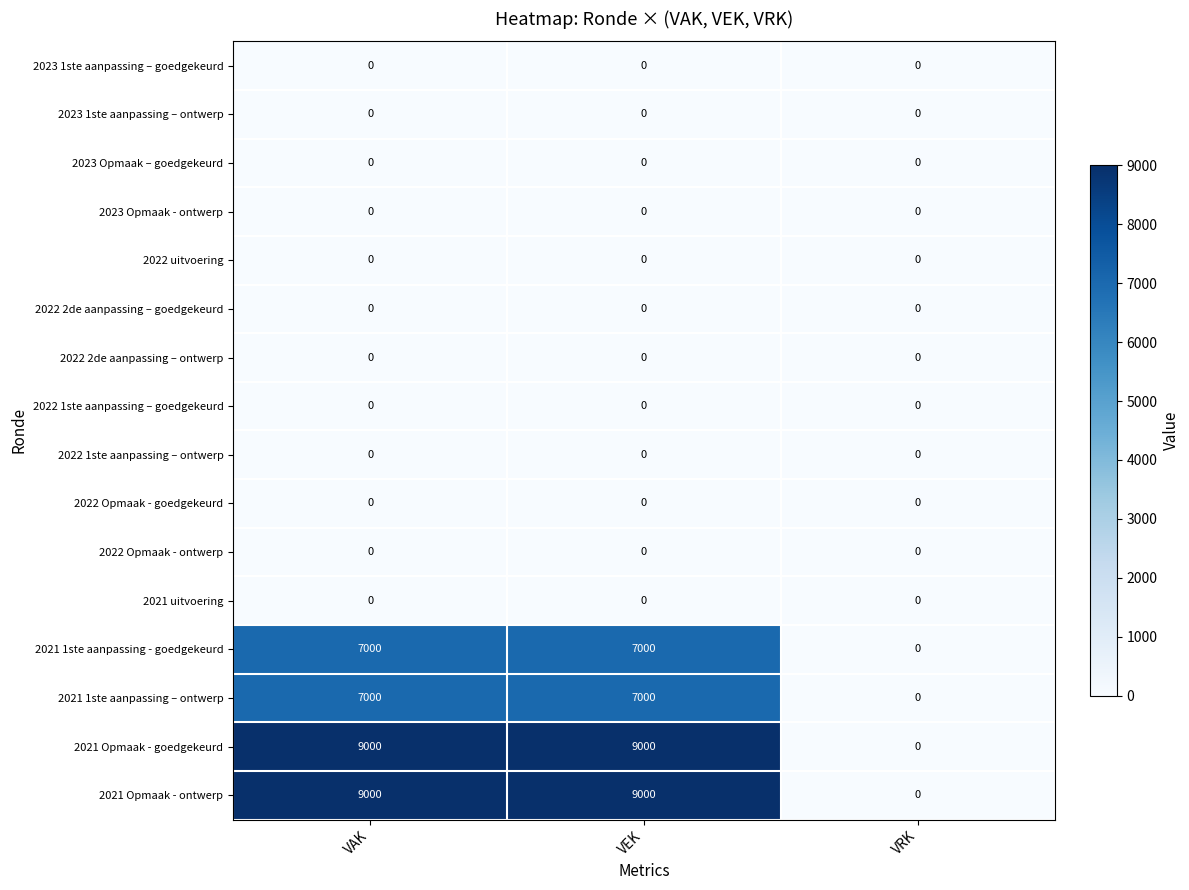

What is the total value across all series at VAK?

32000